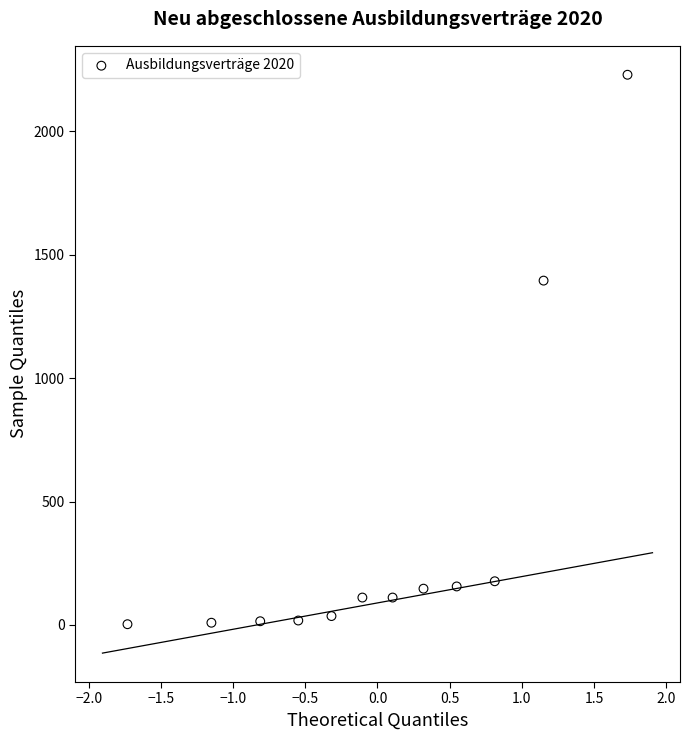

What is the average Y value?

367